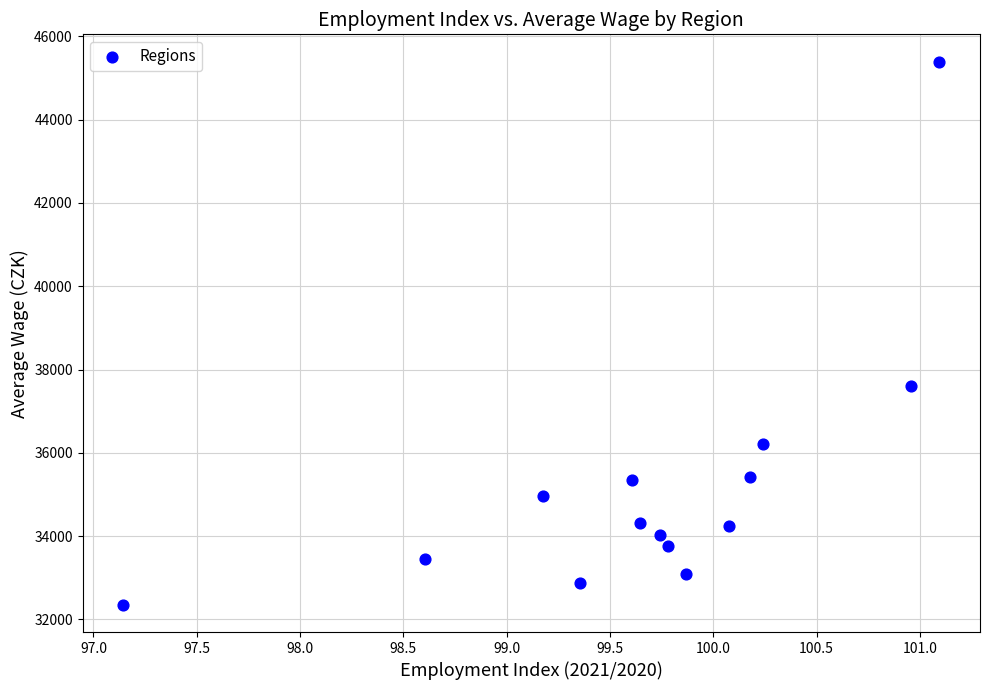

What Y value in the scatter plot is closest to 38872?

37606.0